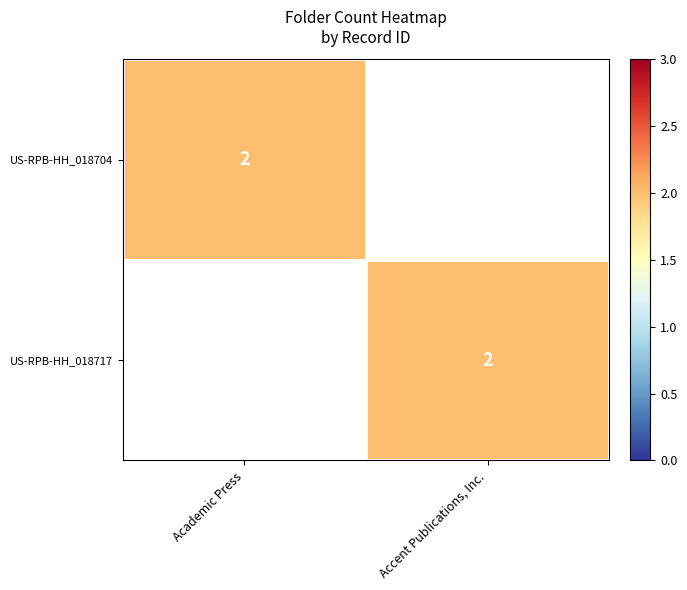

The value of US-RPB-HH_018717 at Accent Publications, Inc. is 3. True or false?

False